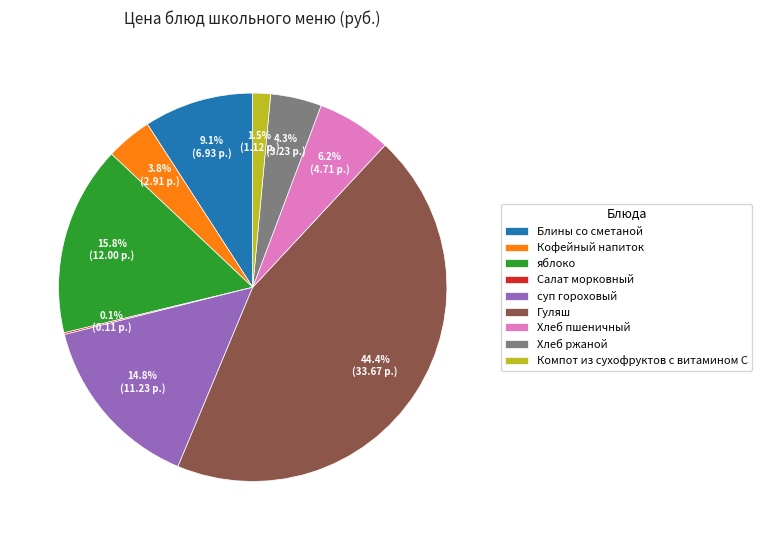

Does Хлеб пшеничный account for over 50% of the chart?

No